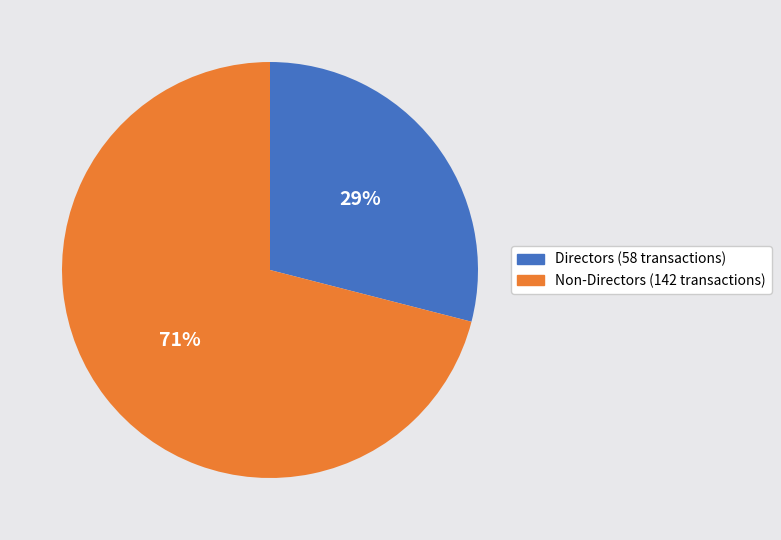

What is the largest slice in the pie chart?

Non-Directors (142 transactions)